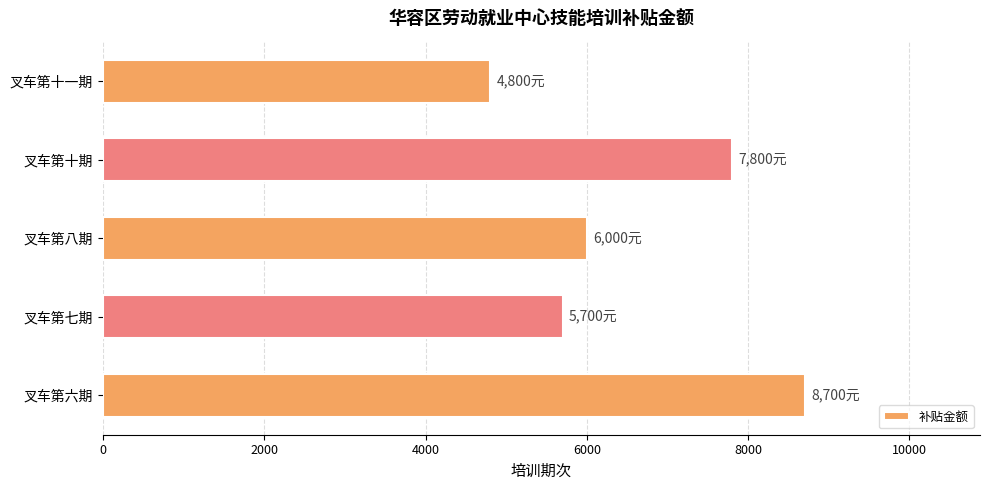

Are the bars grouped side by side (vs. stacked)?

No